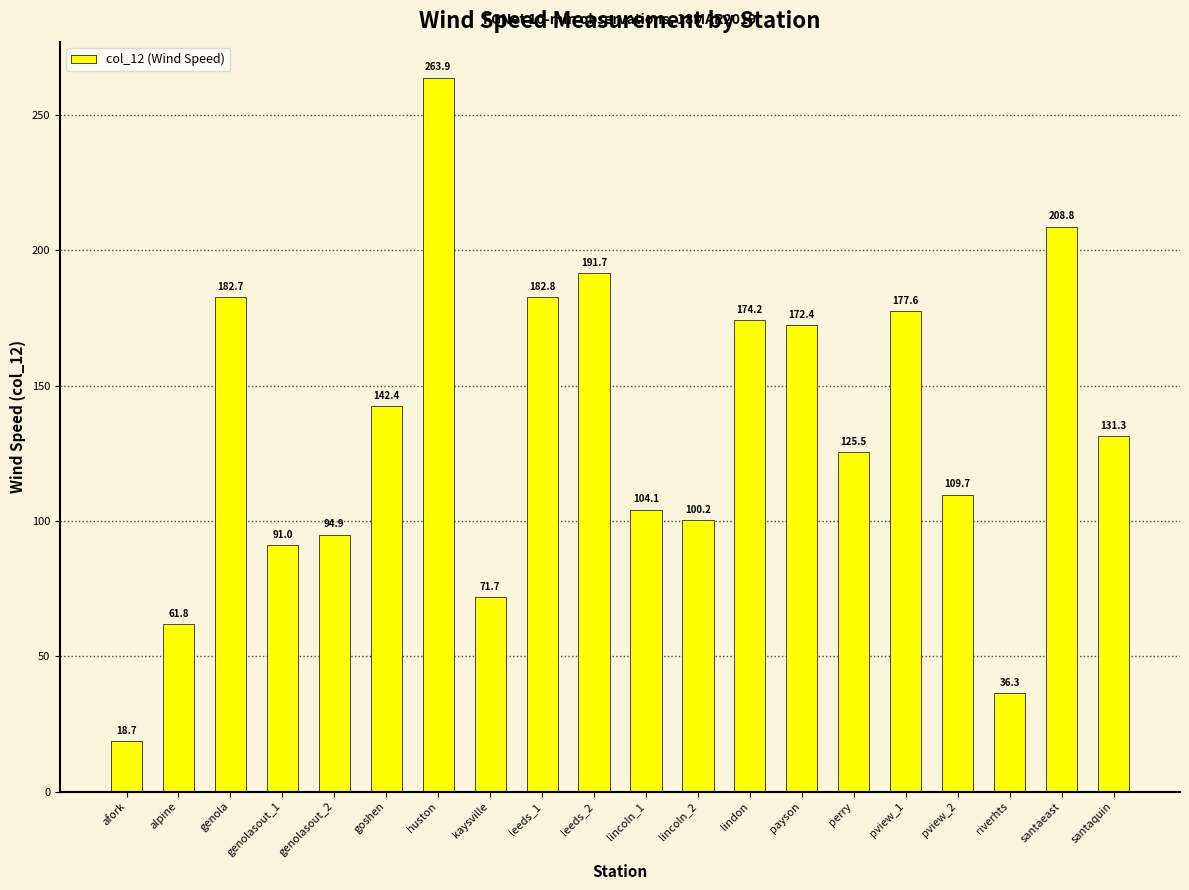

What is the ratio of the value at leeds_1 to the value at huston?

0.7